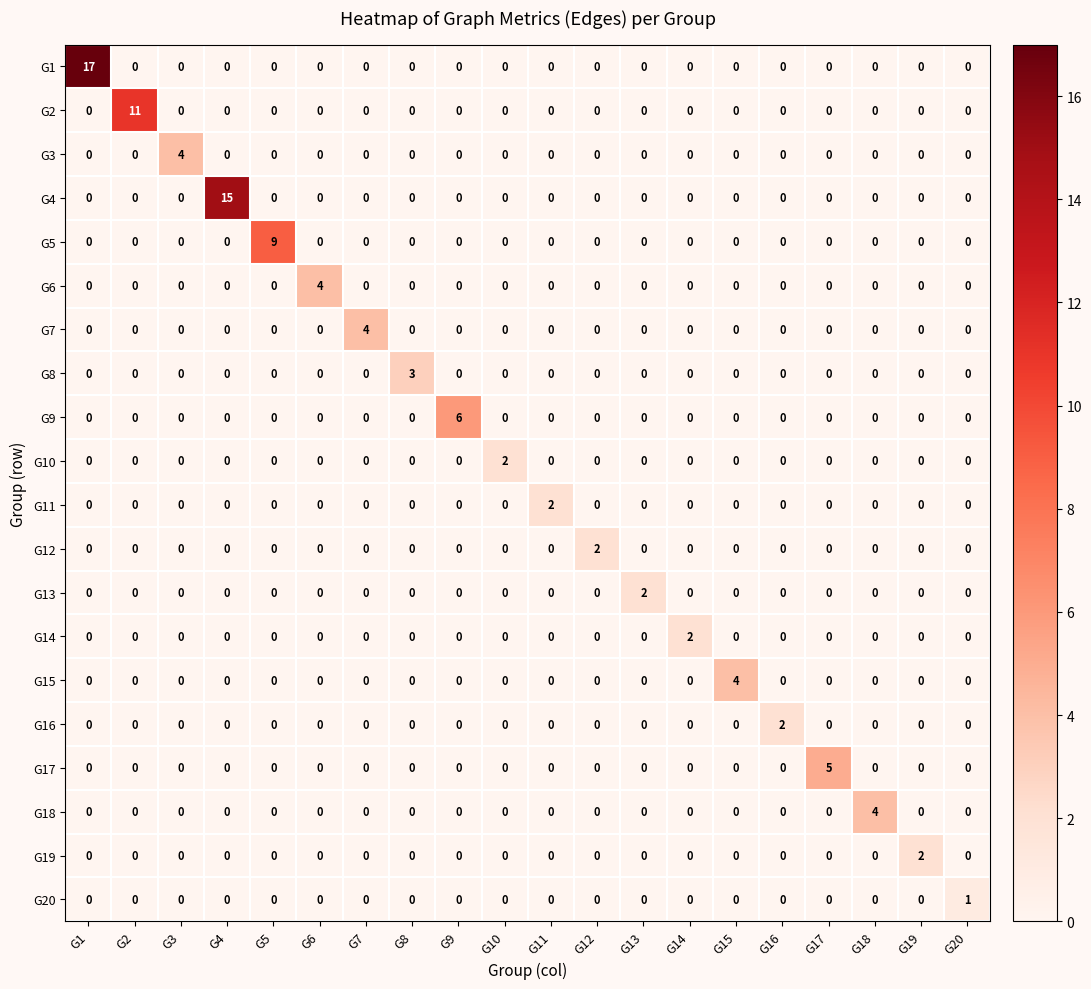

Which series has the largest total across all categories?

G1